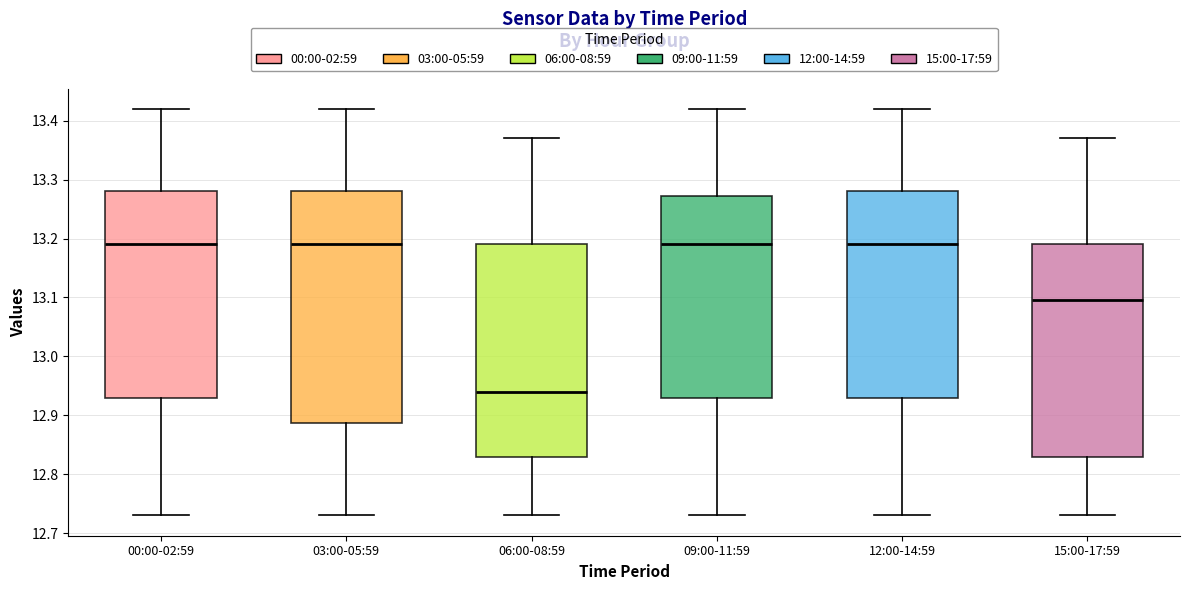

Where is the upper edge of the box for 00:00-02:59 on the y-axis? The values are not printed on the chart, so give them approximately, as read against the axis.

13.28